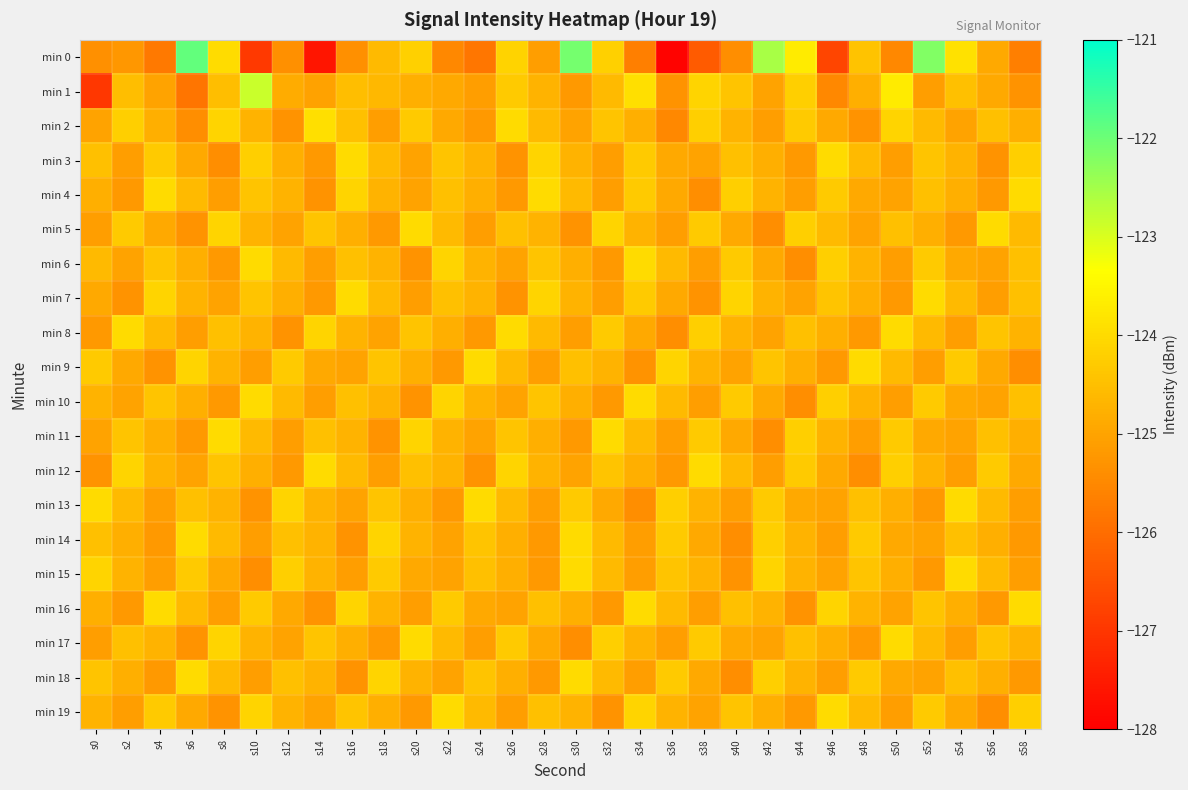

Which label corresponds to the largest value in the chart?

s6